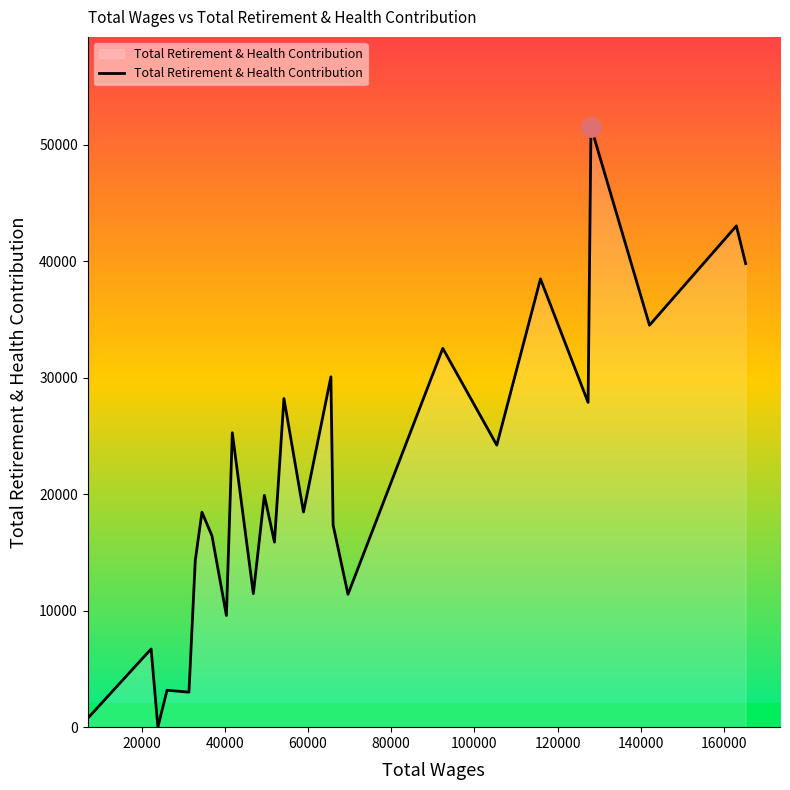

What is the difference between the maximum and minimum values?

51510